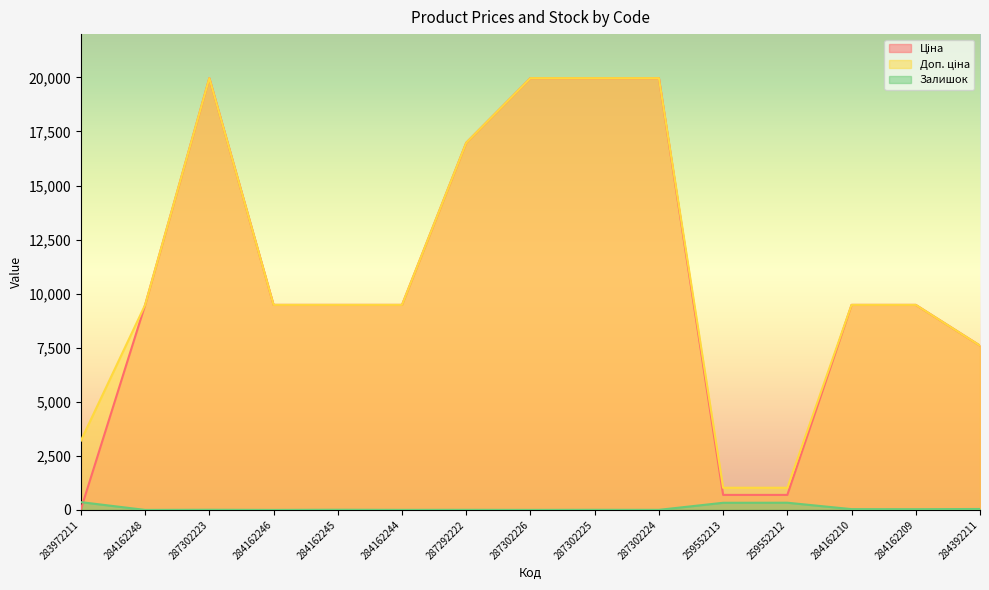

Which series ends up on top after the final intersection of Ціна and Залишок?

Ціна